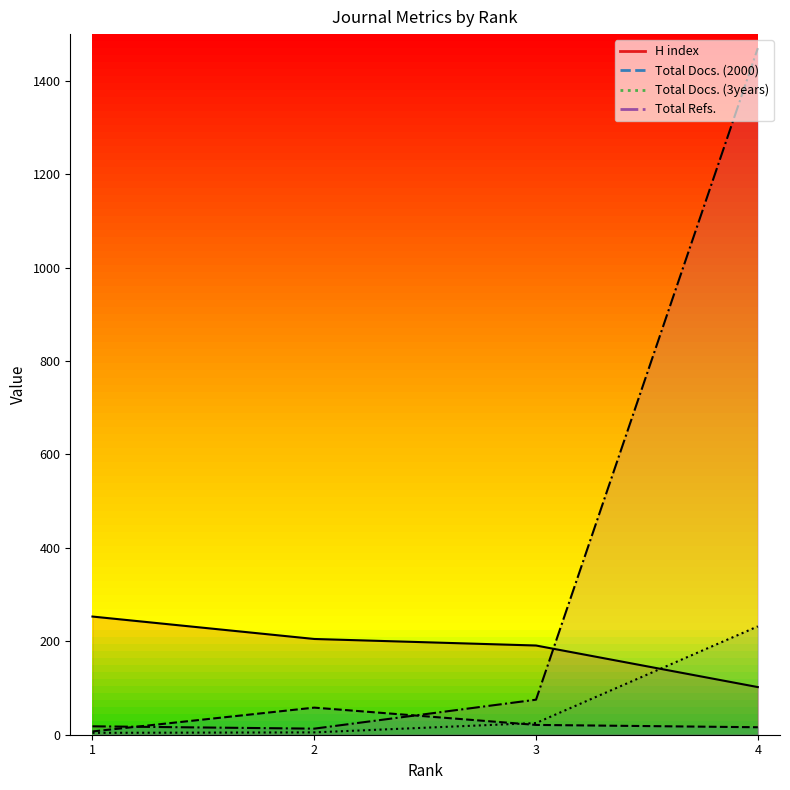

The Total Refs. series shows 1470 at 4. True or false?

True